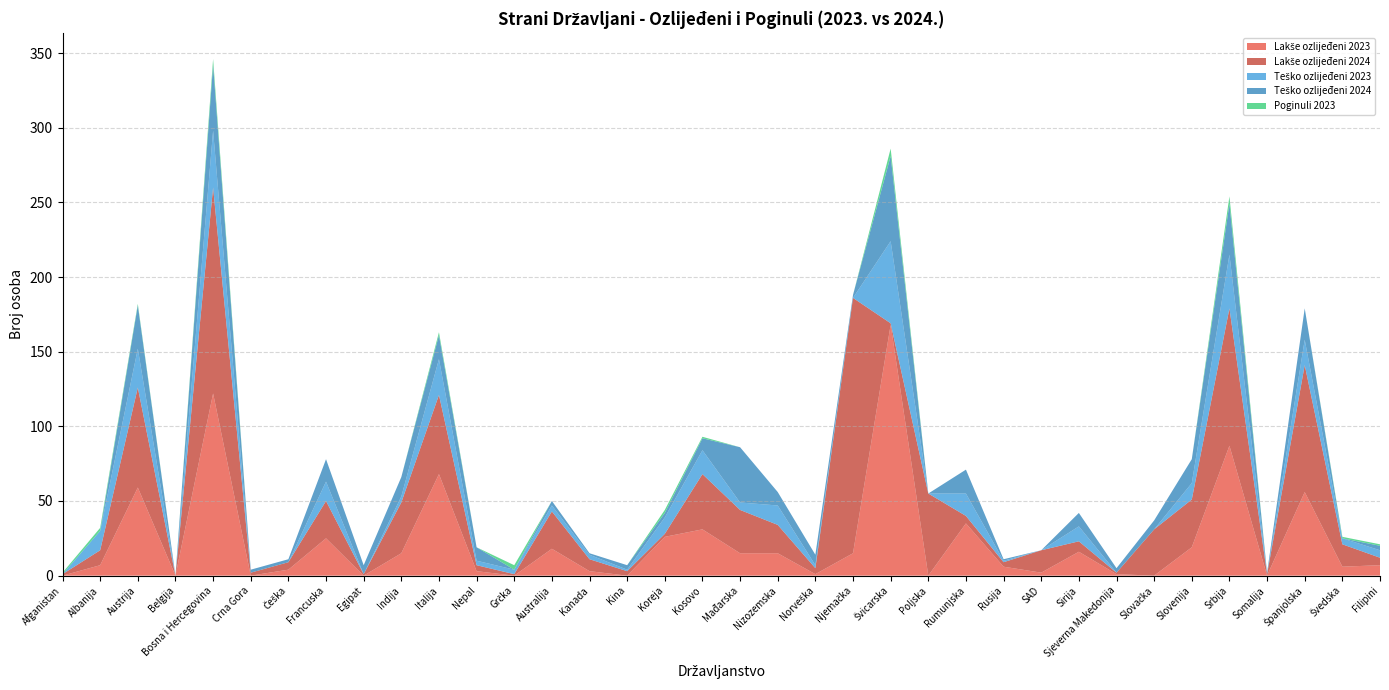

Reading left to right, list all the values displayed in this chart.

Lakše ozlijeđeni 2023: Afganistan=0	Albanija=7	Austrija=59	Belgija=0	Bosna i Hercegovina=122	Crna Gora=0	Češka=4	Francuska=25	Egipat=0	Indija=15	Italija=68	Nepal=3	Grčka=0	Australija=18	Kanada=3	Kina=0	Koreja=26	Kosovo=31	Mađarska=15	Nizozemska=15	Norveška=1	Njemačka=15	Švicarska=168	Poljska=0	Rumunjska=35	Rusija=6	SAD=2	Sirija=16	Sjeverna Makedonija=1	Slovačka=0	Slovenija=19	Srbija=87	Somalija=0	Španjolska=56	Švedska=6	Filipini=7
Lakše ozlijeđeni 2024: Afganistan=1	Albanija=10	Austrija=67	Belgija=0	Bosna i Hercegovina=138	Crna Gora=2	Češka=5	Francuska=25	Egipat=1	Indija=34	Italija=53	Nepal=4	Grčka=1	Australija=25	Kanada=8	Kina=3	Koreja=2	Kosovo=37	Mađarska=29	Nizozemska=19	Norveška=4	Njemačka=171	Švicarska=1	Poljska=55	Rumunjska=5	Rusija=3	SAD=15	Sirija=7	Sjeverna Makedonija=1	Slovačka=31	Slovenija=32	Srbija=92	Somalija=1	Španjolska=85	Švedska=15	Filipini=5
Teško ozlijeđeni 2023: Afganistan=0	Albanija=13	Austrija=26	Belgija=0	Bosna i Hercegovina=38	Crna Gora=0	Češka=0	Francuska=13	Egipat=0	Indija=4	Italija=24	Nepal=3	Grčka=3	Australija=4	Kanada=3	Kina=1	Koreja=11	Kosovo=16	Mađarska=5	Nizozemska=13	Norveška=2	Njemačka=0	Švicarska=55	Poljska=0	Rumunjska=15	Rusija=1	SAD=0	Sirija=10	Sjeverna Makedonija=0	Slovačka=0	Slovenija=11	Srbija=36	Somalija=0	Španjolska=17	Švedska=4	Filipini=5
Teško ozlijeđeni 2024: Afganistan=0	Albanija=0	Austrija=29	Belgija=0	Bosna i Hercegovina=44	Crna Gora=2	Češka=2	Francuska=15	Egipat=6	Indija=13	Italija=16	Nepal=9	Grčka=0	Australija=3	Kanada=1	Kina=3	Koreja=3	Kosovo=8	Mađarska=37	Nizozemska=9	Norveška=7	Njemačka=2	Švicarska=57	Poljska=0	Rumunjska=16	Rusija=1	SAD=0	Sirija=9	Sjeverna Makedonija=3	Slovačka=6	Slovenija=16	Srbija=34	Somalija=1	Španjolska=21	Švedska=0	Filipini=3
Poginuli 2023: Afganistan=1	Albanija=2	Austrija=1	Belgija=0	Bosna i Hercegovina=4	Crna Gora=0	Češka=0	Francuska=0	Egipat=0	Indija=0	Italija=2	Nepal=0	Grčka=3	Australija=0	Kanada=0	Kina=0	Koreja=2	Kosovo=1	Mađarska=0	Nizozemska=0	Norveška=0	Njemačka=0	Švicarska=5	Poljska=0	Rumunjska=0	Rusija=0	SAD=0	Sirija=0	Sjeverna Makedonija=0	Slovačka=0	Slovenija=0	Srbija=5	Somalija=0	Španjolska=0	Švedska=1	Filipini=1